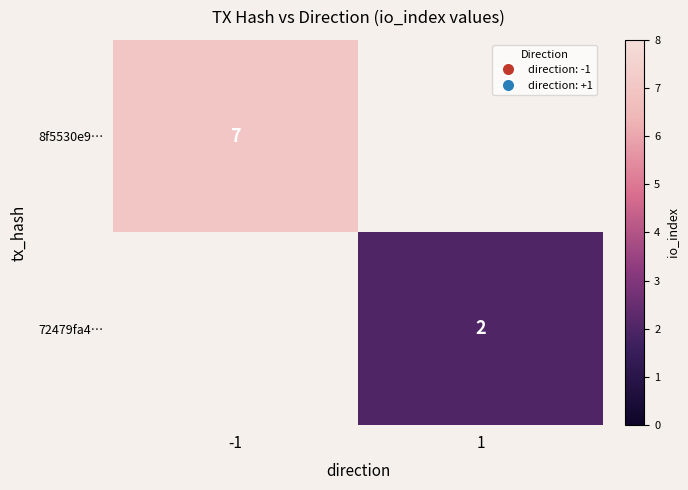

True or false: 72479fa4… has a value of 3 at 1.

False